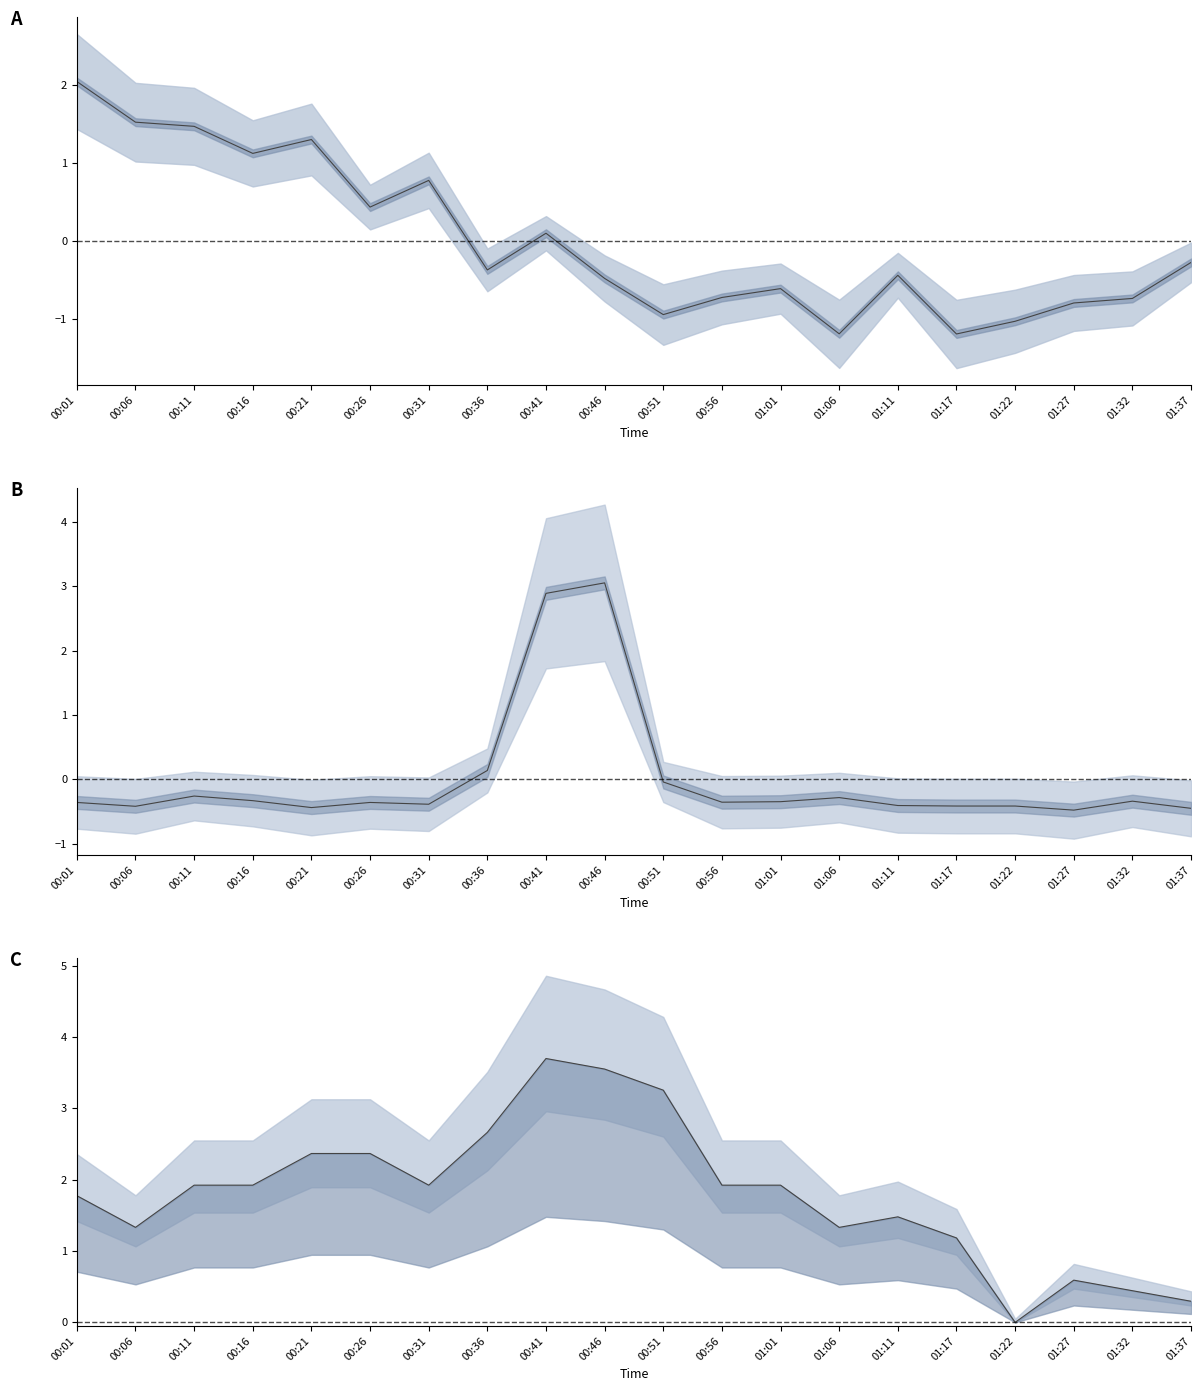

Rank the categories by temperature line value from highest to lowest.

00:41, 00:46, 00:51, 00:36, 00:21, 00:26, 00:11, 00:16, 00:31, 00:56, 01:01, 00:01, 01:11, 00:06, 01:06, 01:17, 01:27, 01:32, 01:37, 01:22